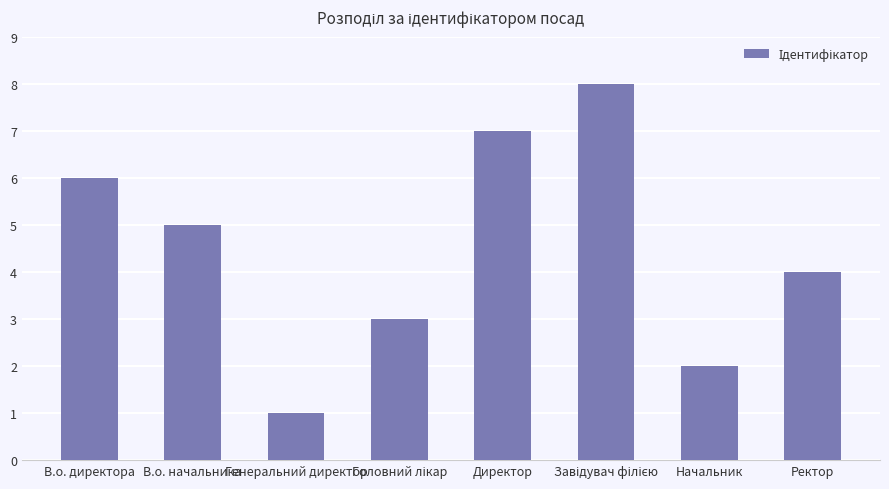

What is the ratio of the value at В.о. директора to the value at Ректор?

1.5